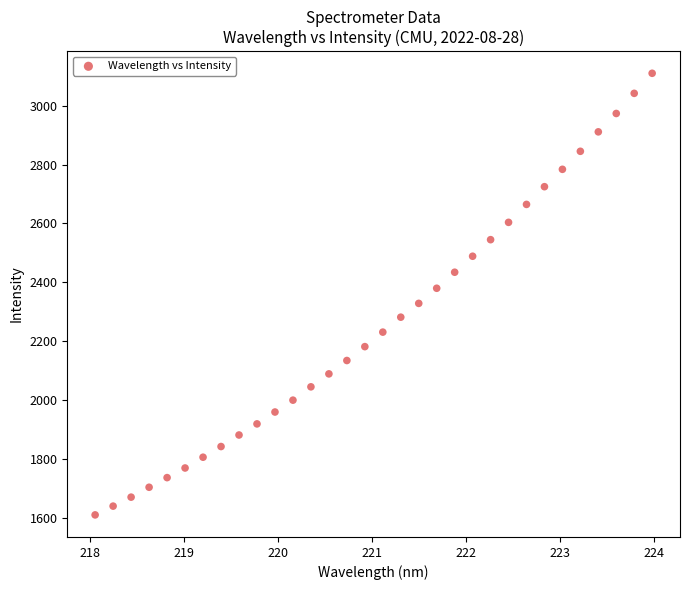

What is the range of Y values (max minus min)?

1500.1